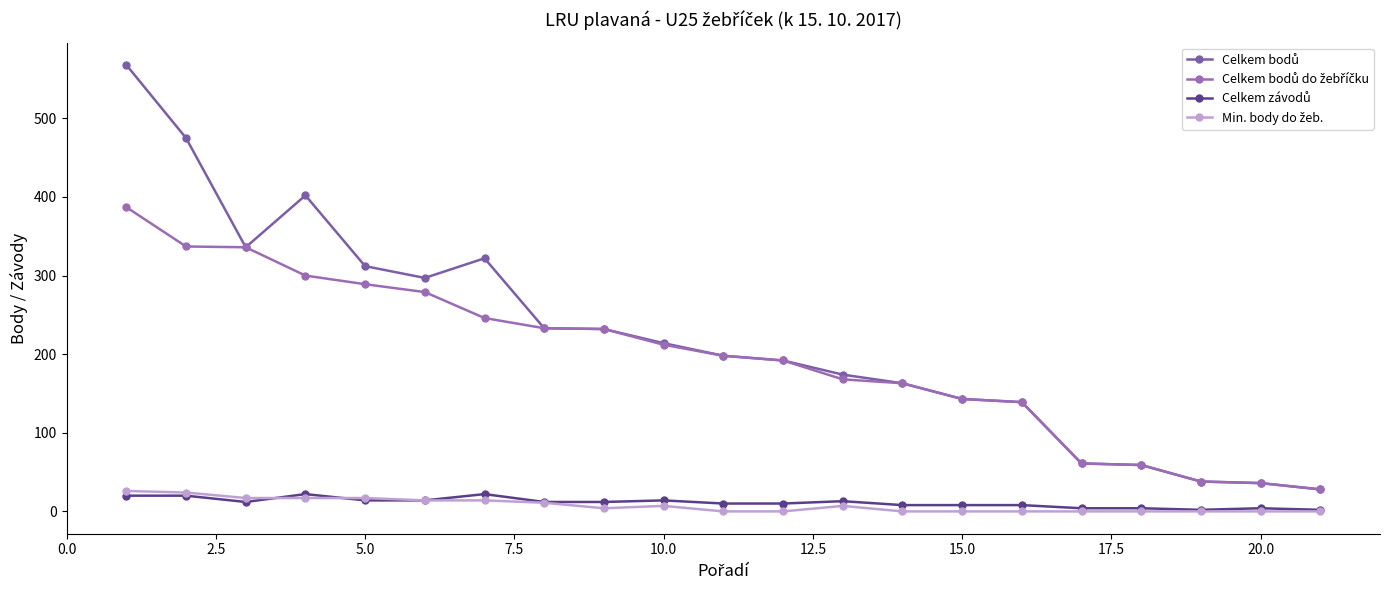

Is this an area chart (filled region under the line)?

No